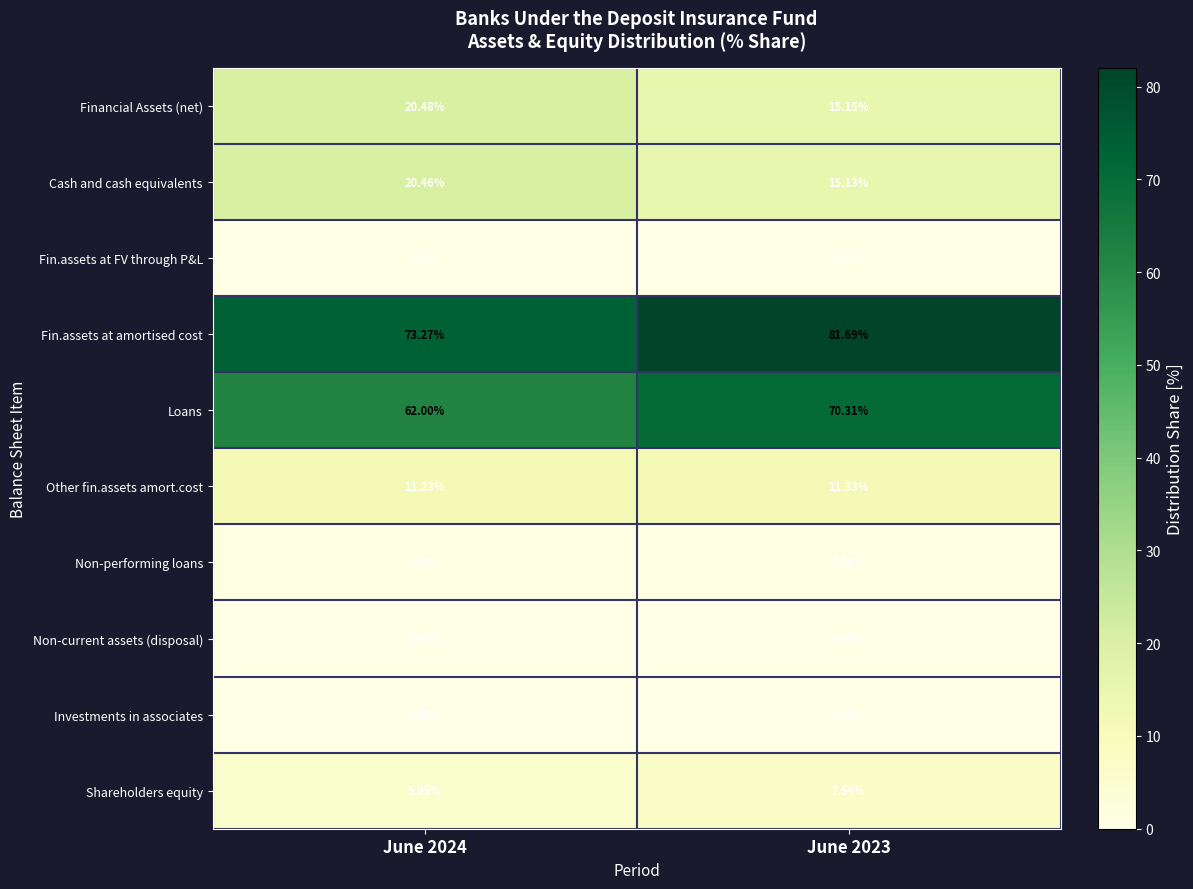

Is the value of Fin.assets at amortised cost at June 2024 greater than the value of Financial Assets (net) at June 2023?

Yes